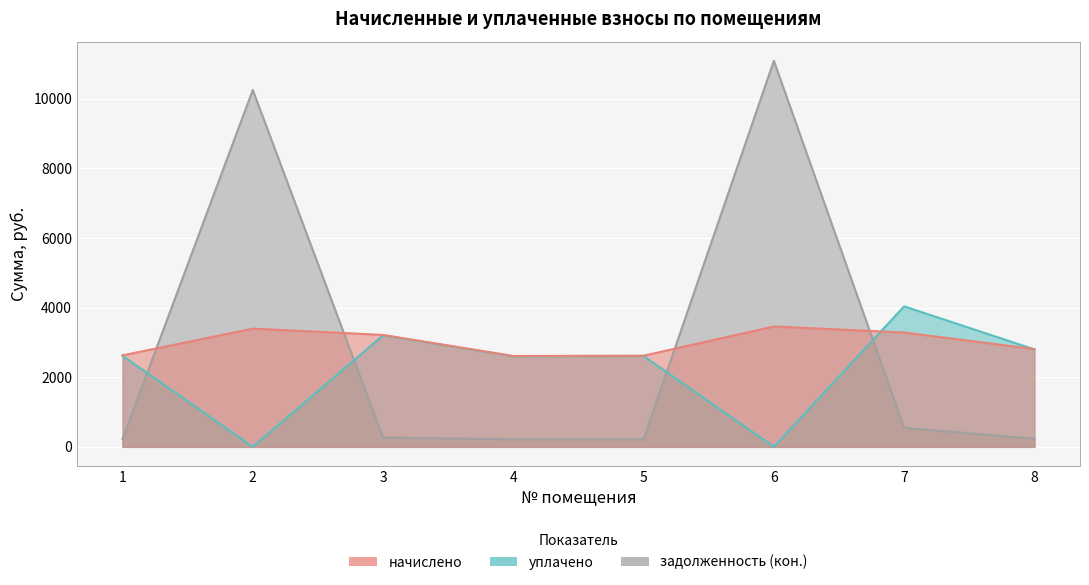

True or false: начислено has more than 0 interior local peaks.

True